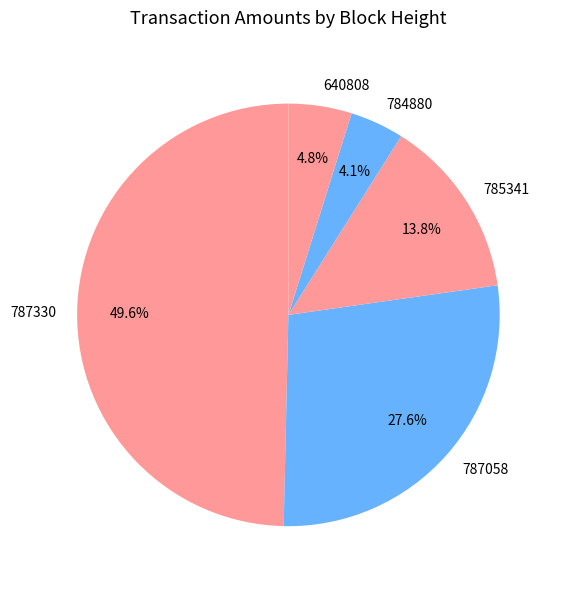

Count the number of slices in the pie.

5